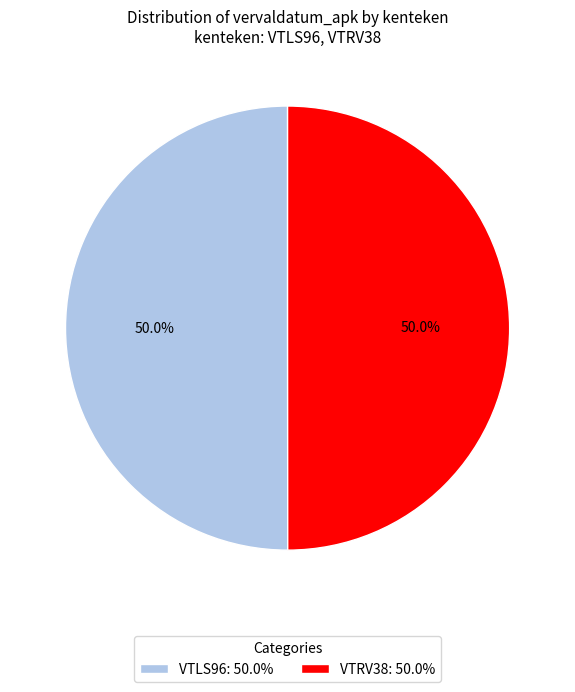

To the nearest percent, what is the average slice percentage?

50%